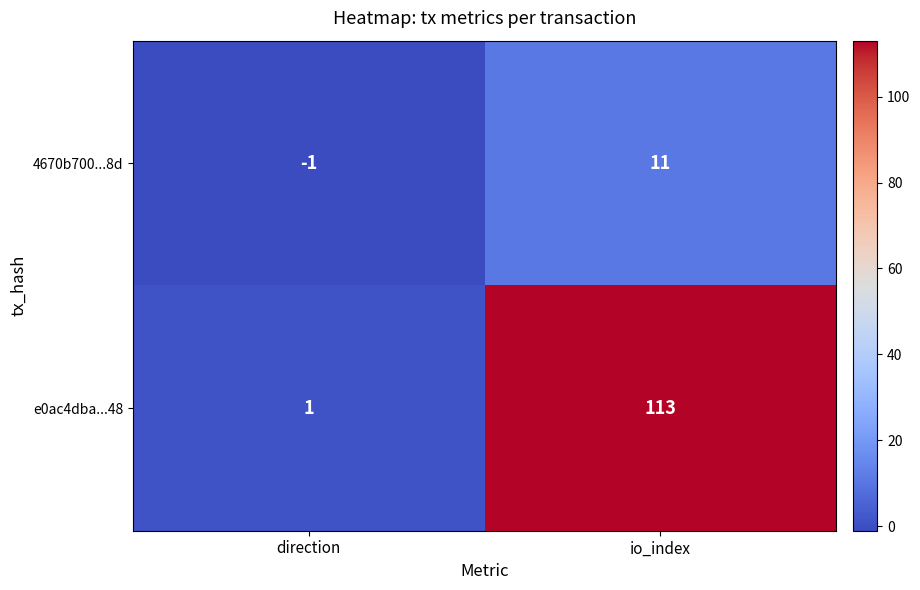

Reading left to right, extract all data points from this chart.

4670b700...8d: direction=-1	io_index=11
e0ac4dba...48: direction=1	io_index=113